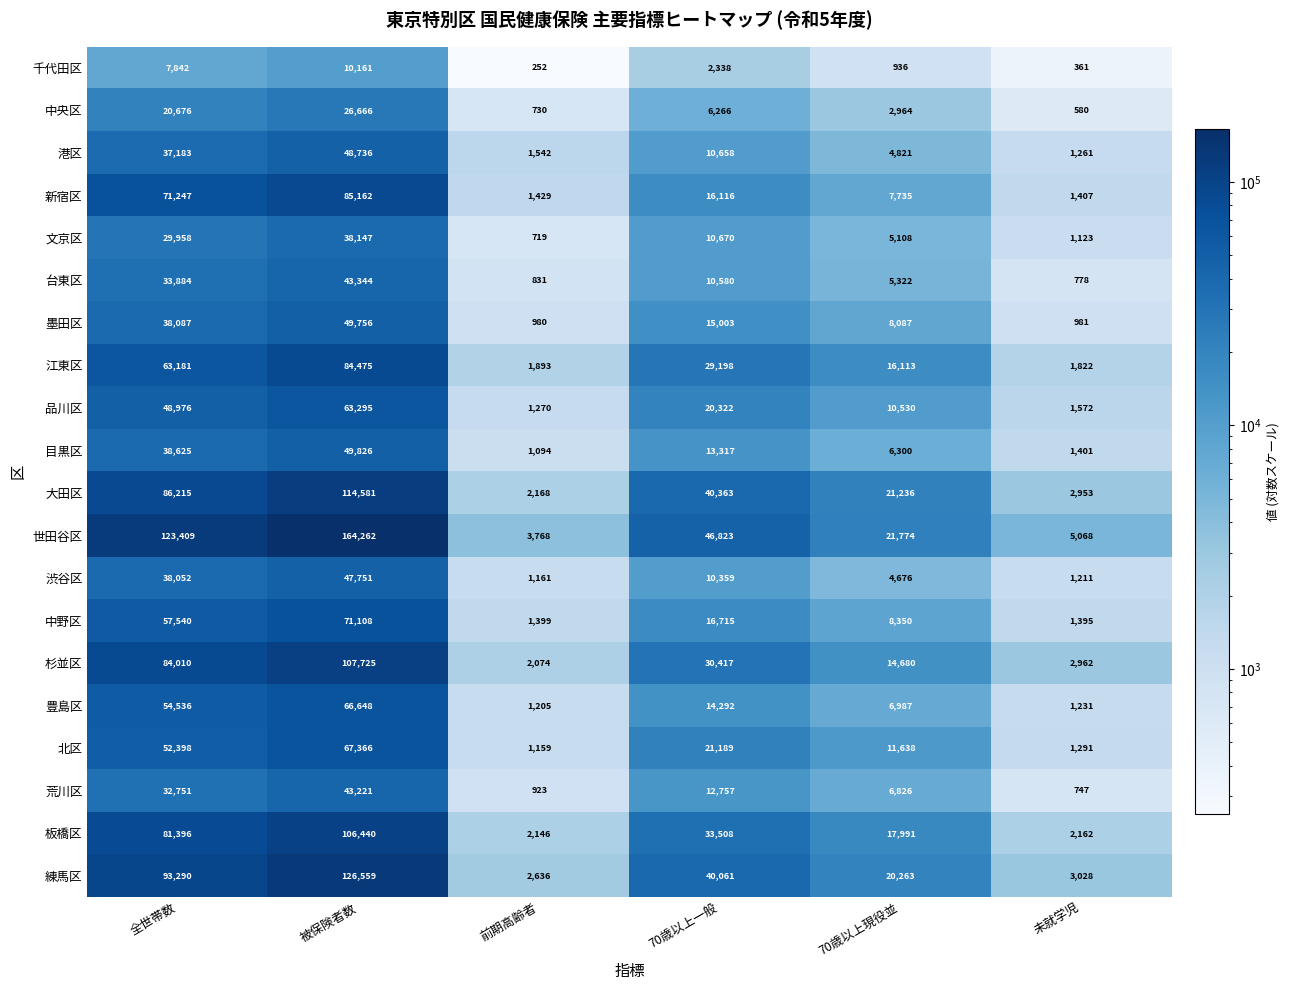

Rank the categories by 江東区 value from lowest to highest.

未就学児, 前期高齢者, 70歳以上現役並, 70歳以上一般, 全世帯数, 被保険者数